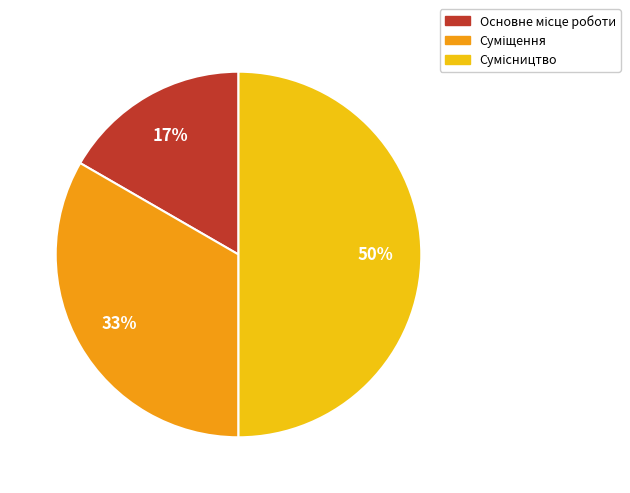

To the nearest percent, what is the difference between the largest and smallest slice percentages?

33%